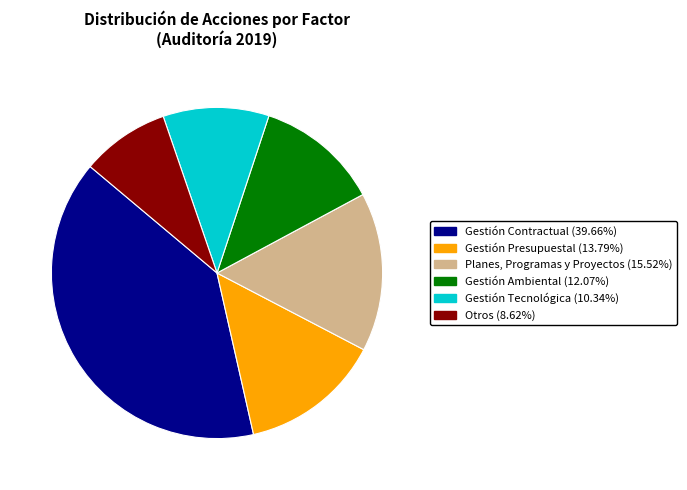

Between Gestión Tecnológica and Gestión Ambiental, which is larger?

Gestión Ambiental